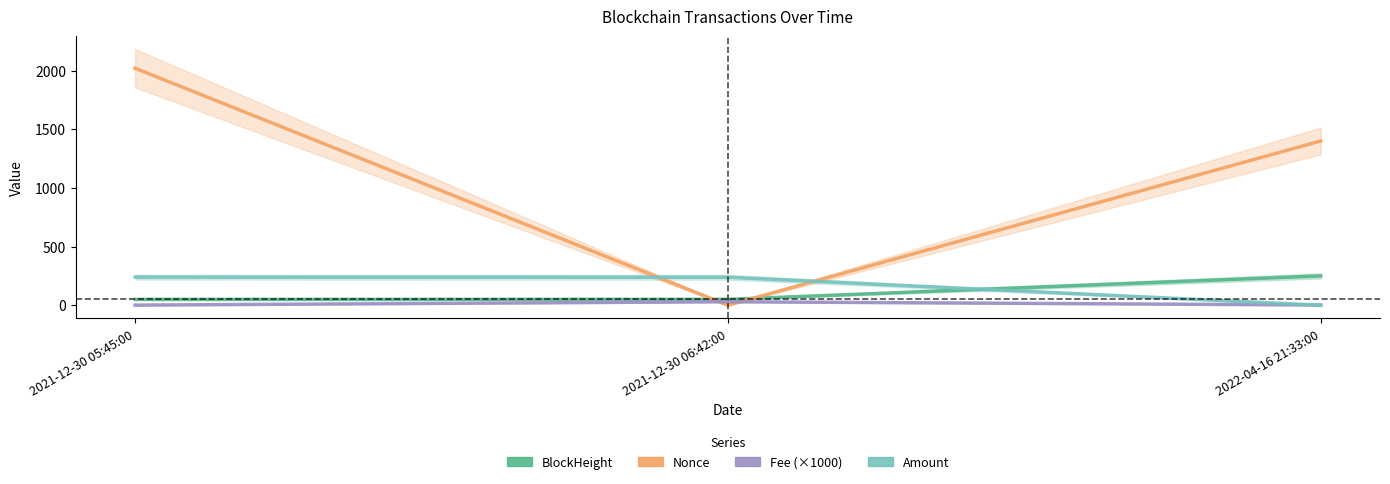

Which series has the largest range (max minus min)?

Nonce